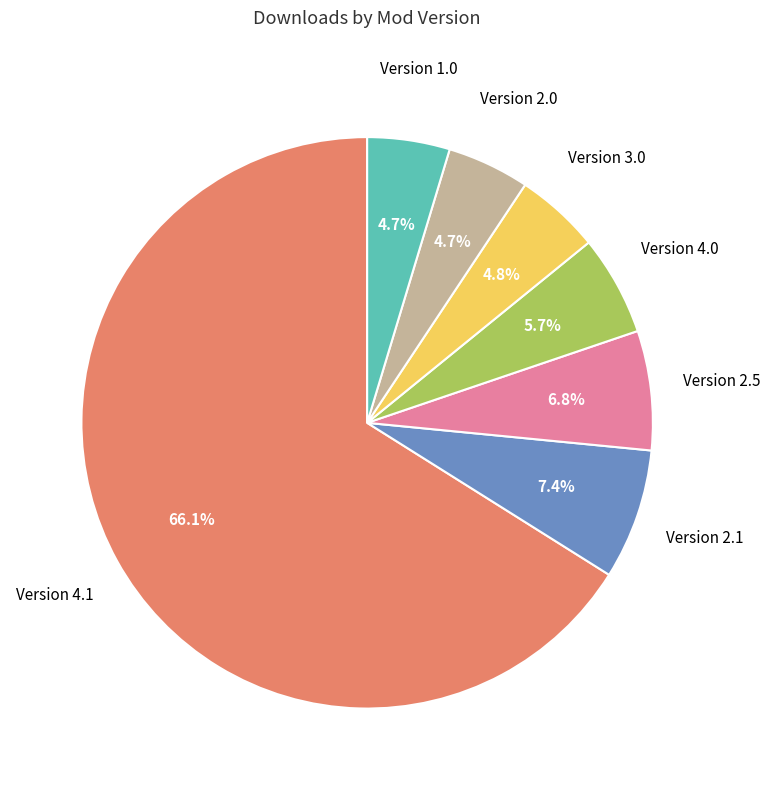

Does any single category account for the majority?

Yes